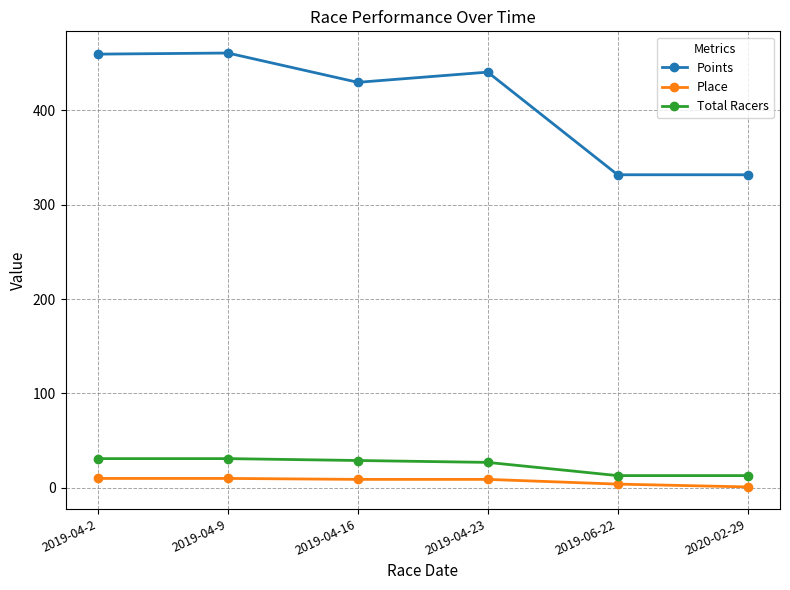

What is the sum of all Place values?

43.0